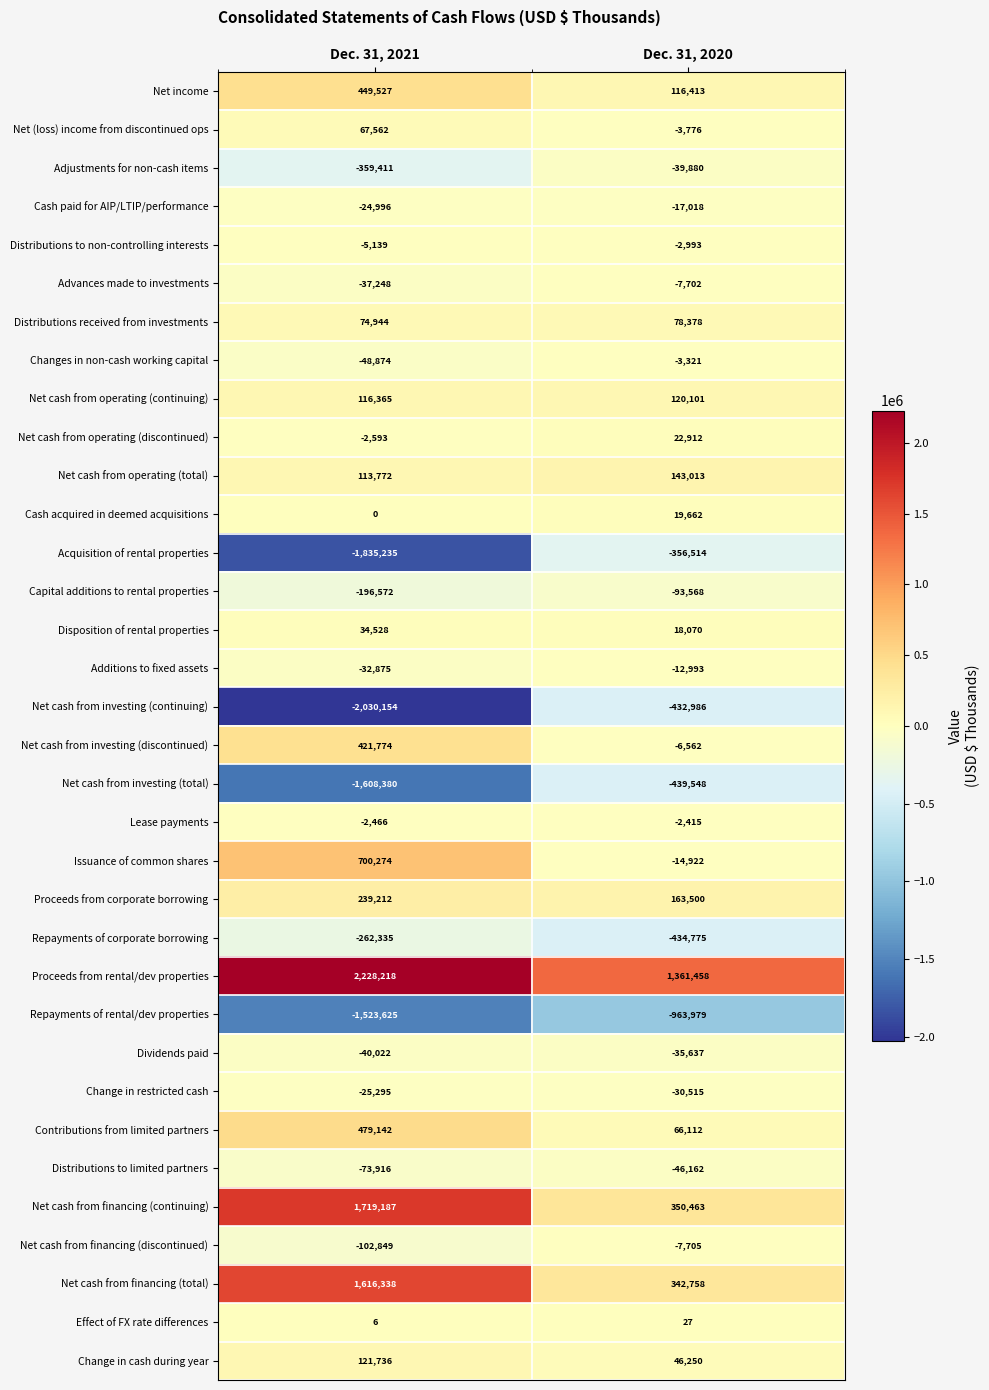

What is the greatest value displayed?

2228218